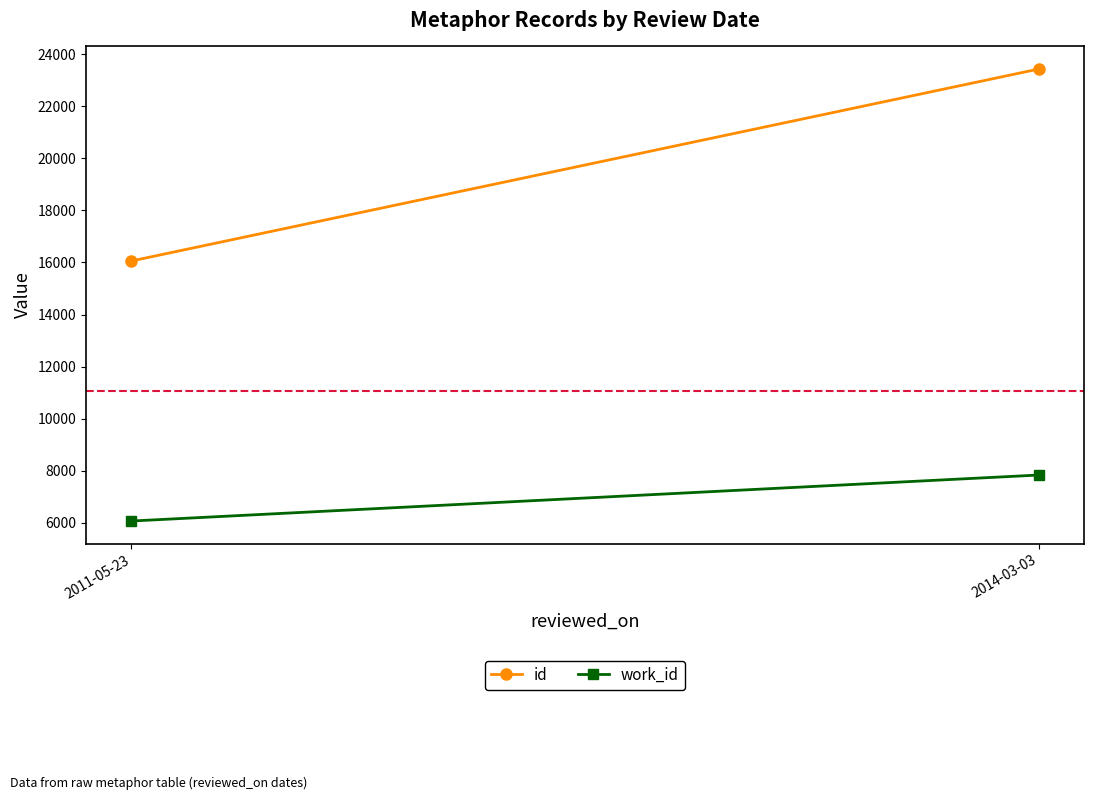

Which series changed the most between 2011-05-23 and 2014-03-03?

id